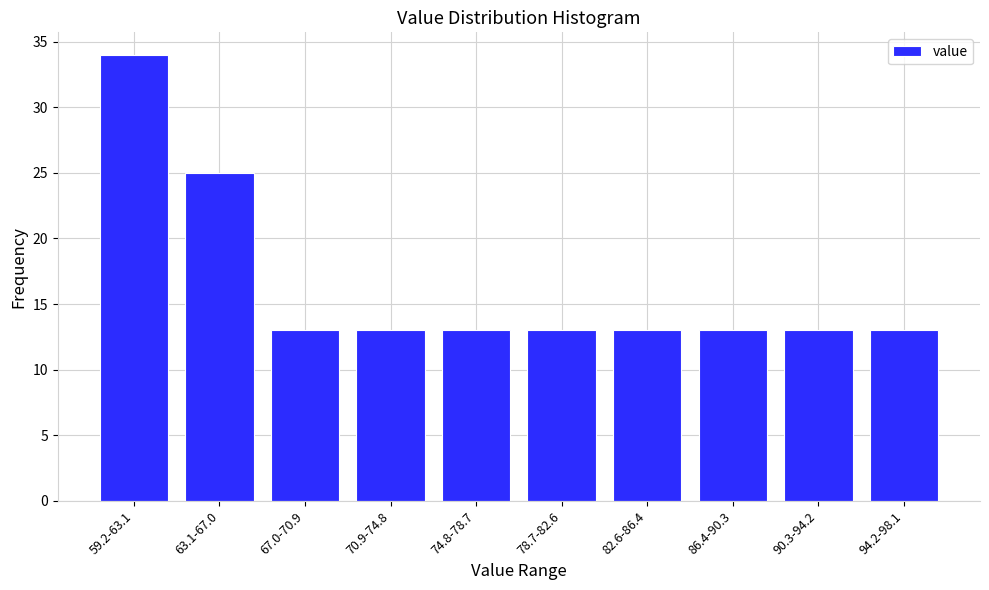

Reading left to right, what are all the values shown in this chart?

34	25	13	13	13	13	13	13	13	13